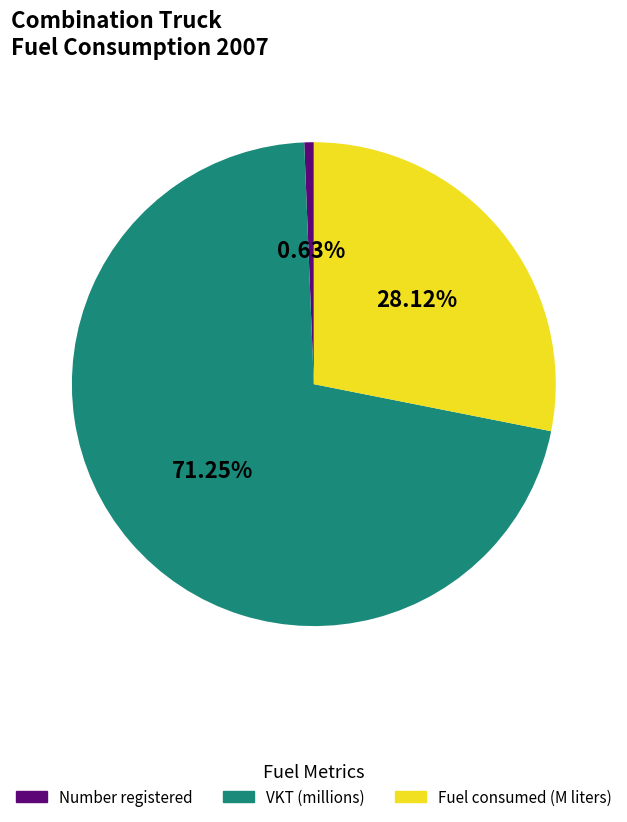

What is the largest slice in the pie chart?

VKT (millions)